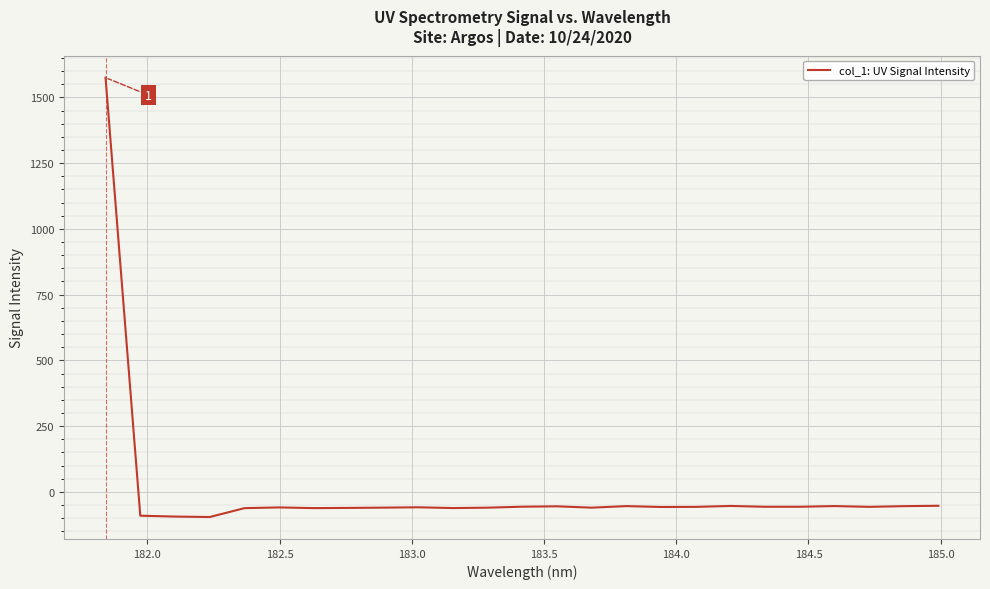

What is the minimum value shown in the chart?

-95.3